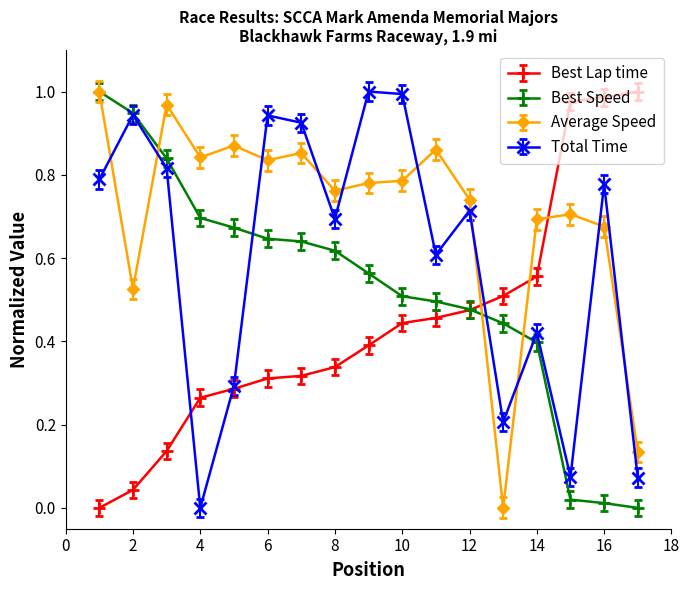

Which series has the largest total across all categories?

Average Speed